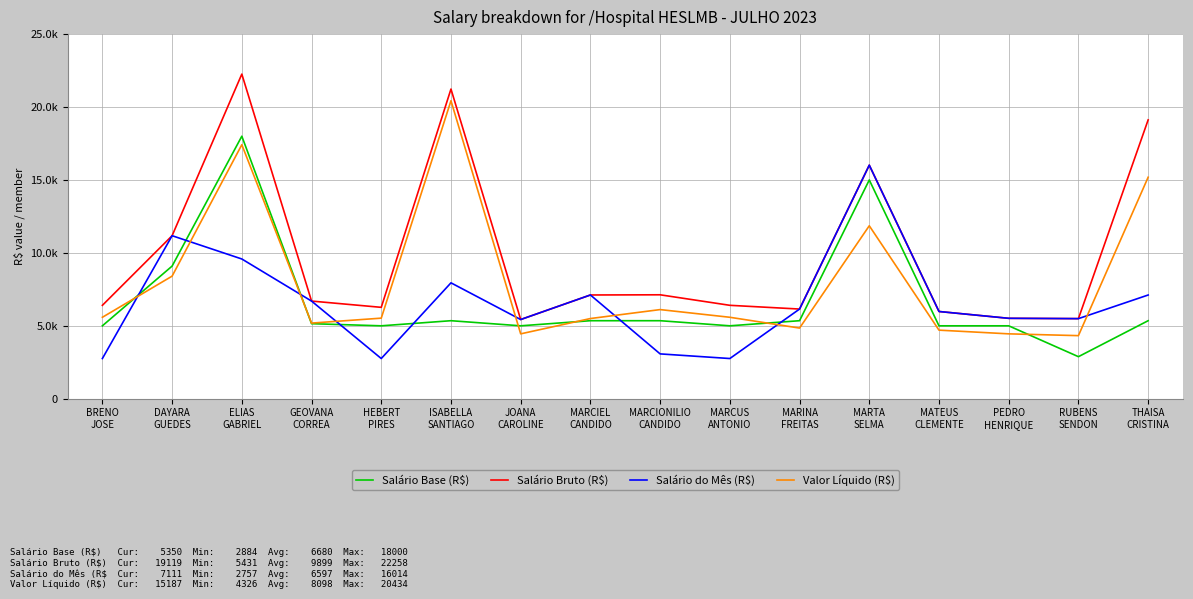

True or false: Valor Líquido (R$) and Salário Bruto (R$) cross at least once.

False